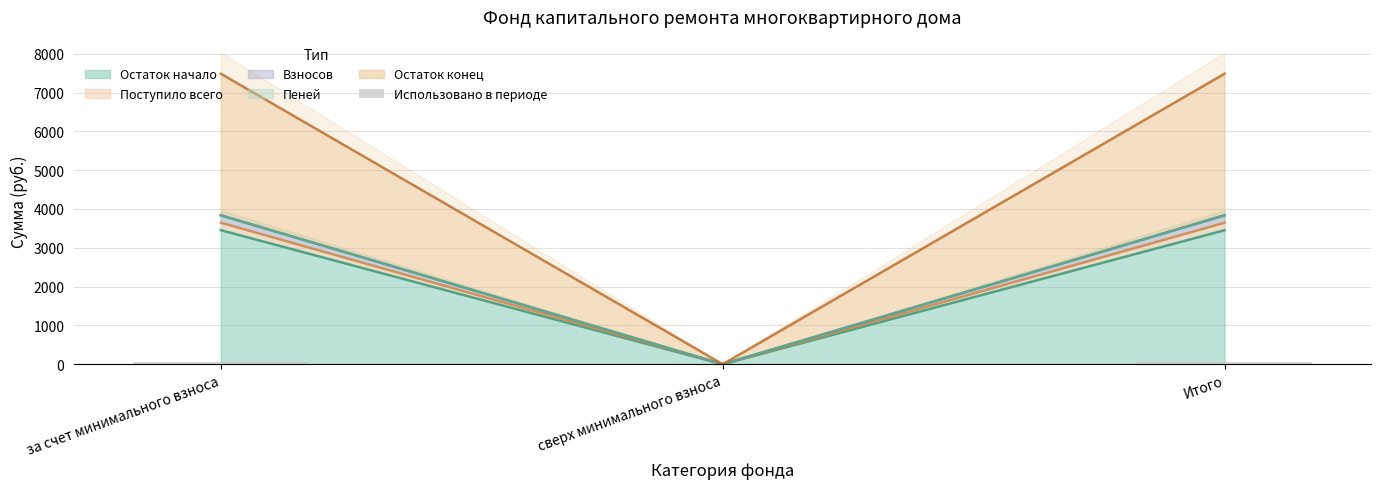

What is the ratio of the value at за счет минимального взноса to the value at Итого?

1.0